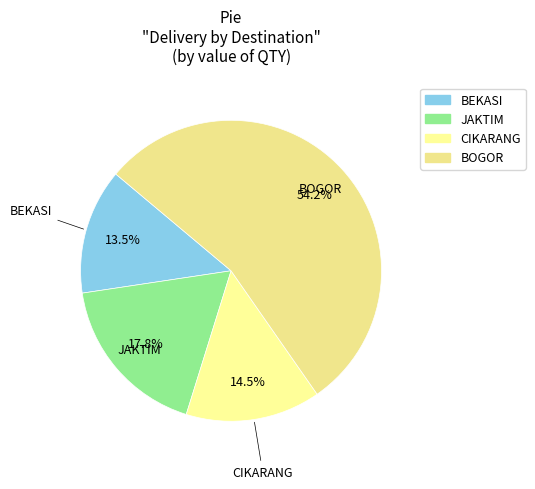

What is the smallest slice in the pie chart?

BEKASI